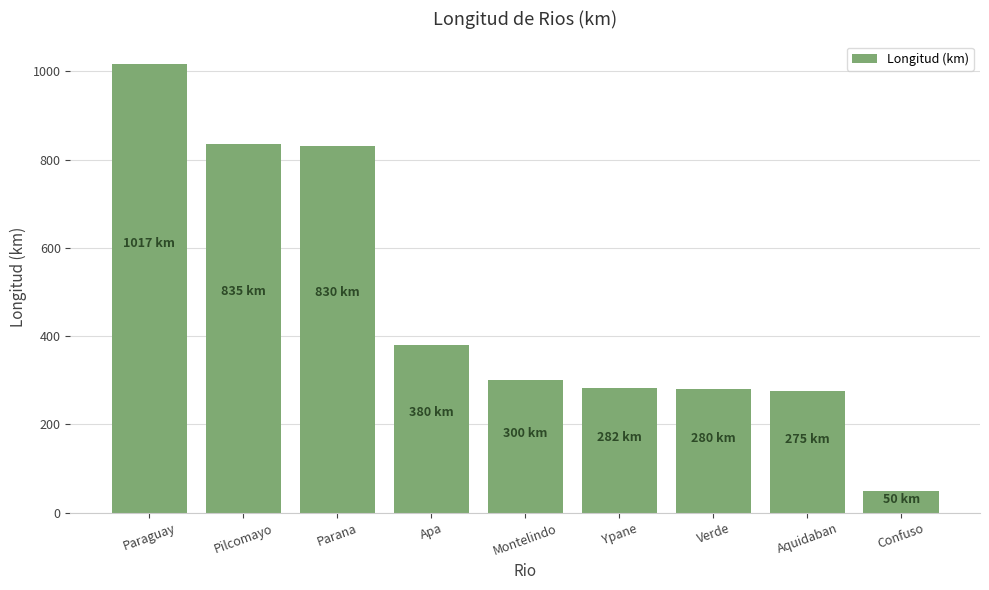

At which label is the value closest to 533?

Apa